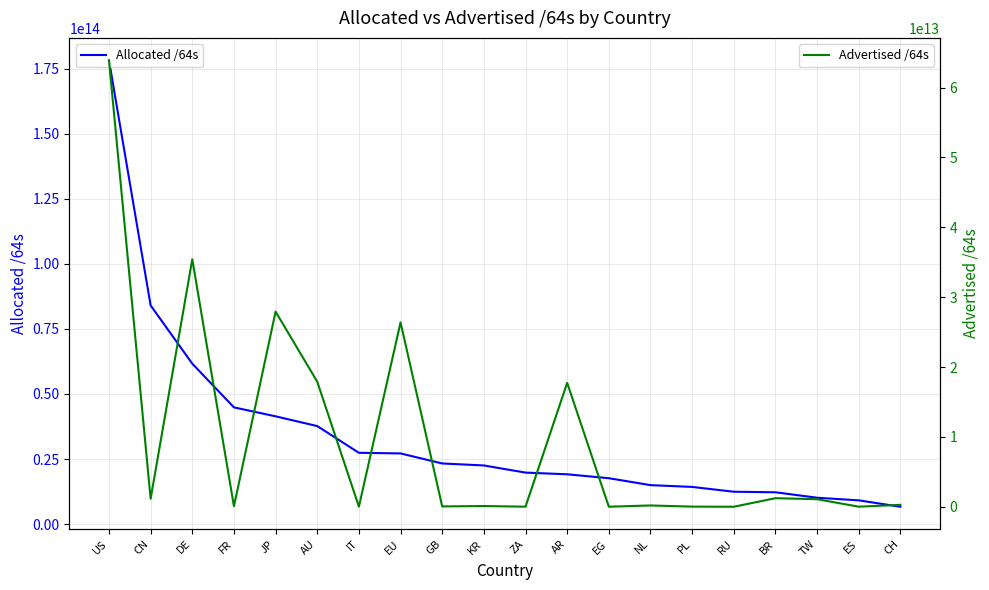

Count the number of categories in the chart.

20